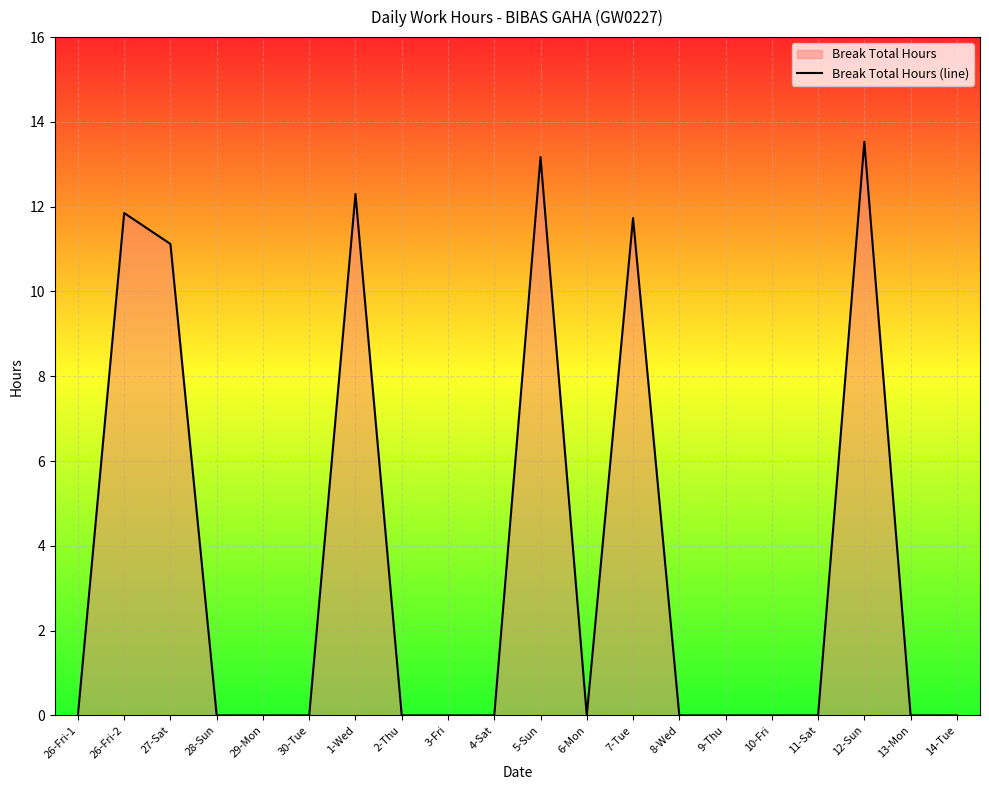

Between 11-Sat and 5-Sun, which is larger?

5-Sun